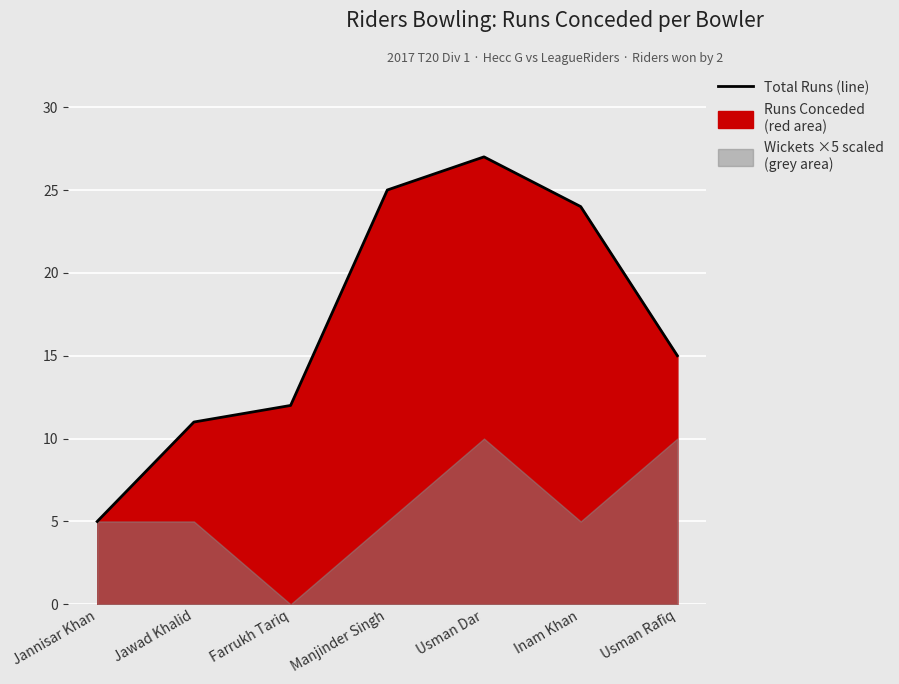

Rank the categories by value from highest to lowest.

Usman Dar, Manjinder Singh, Inam Khan, Usman Rafiq, Farrukh Tariq, Jawad Khalid, Jannisar Khan